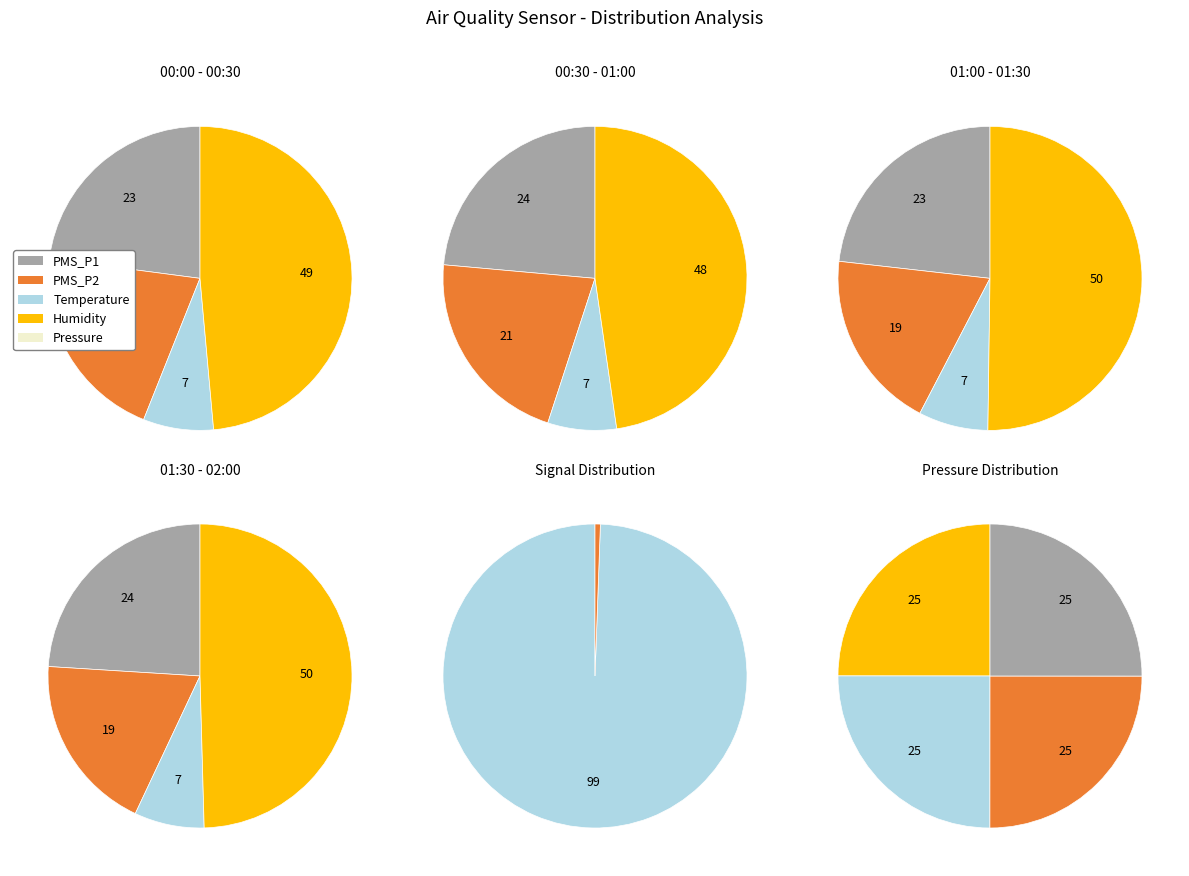

Which series has the widest spread of values?

BME280_humidity